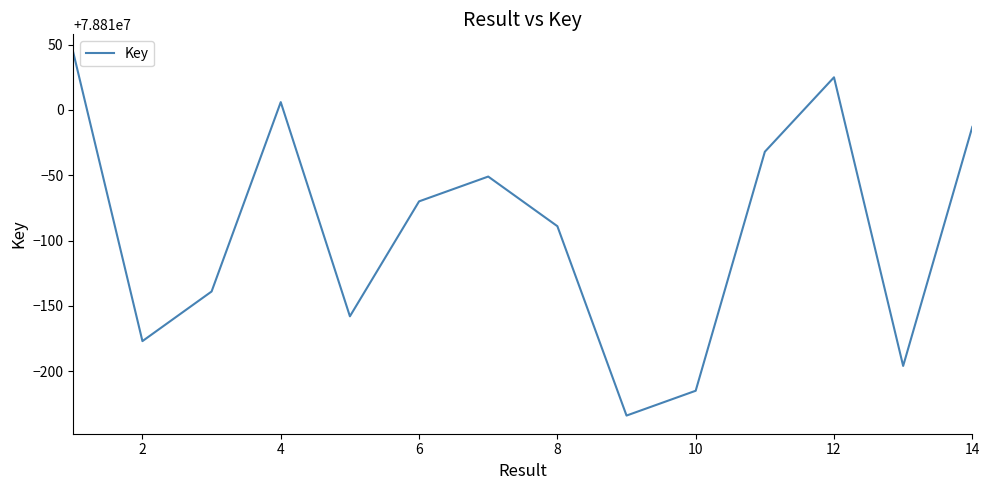

What is the sum of all values?

1103338701